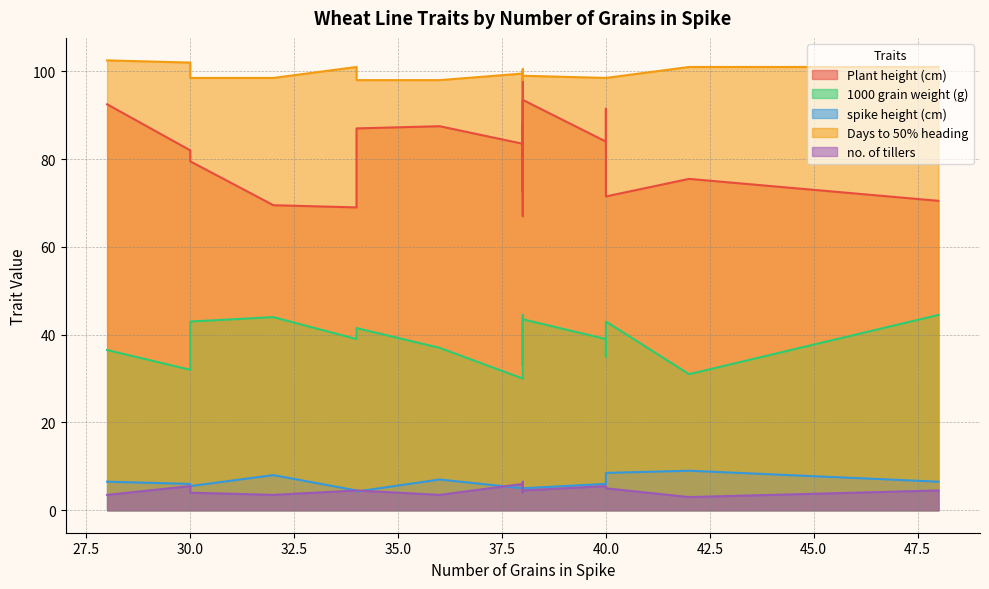

What are all the series names shown in the legend?

Plant height (cm), 1000 grain weight (g), spike height (cm), Days to 50% heading, no. of tillers